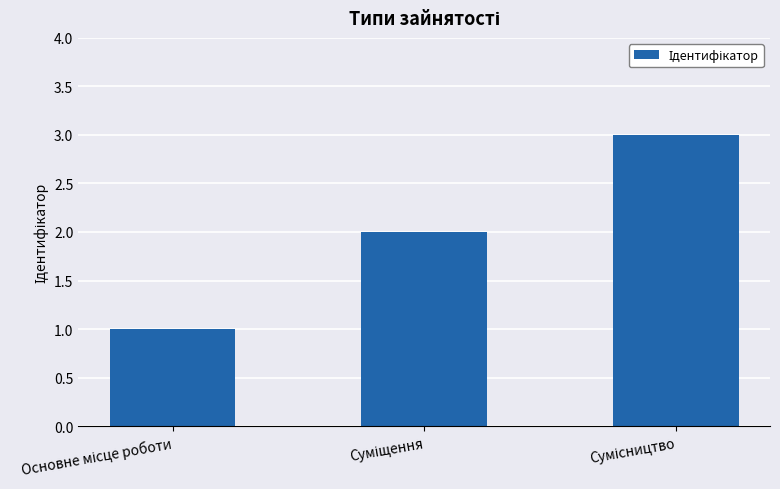

What is the maximum value shown in the chart?

3